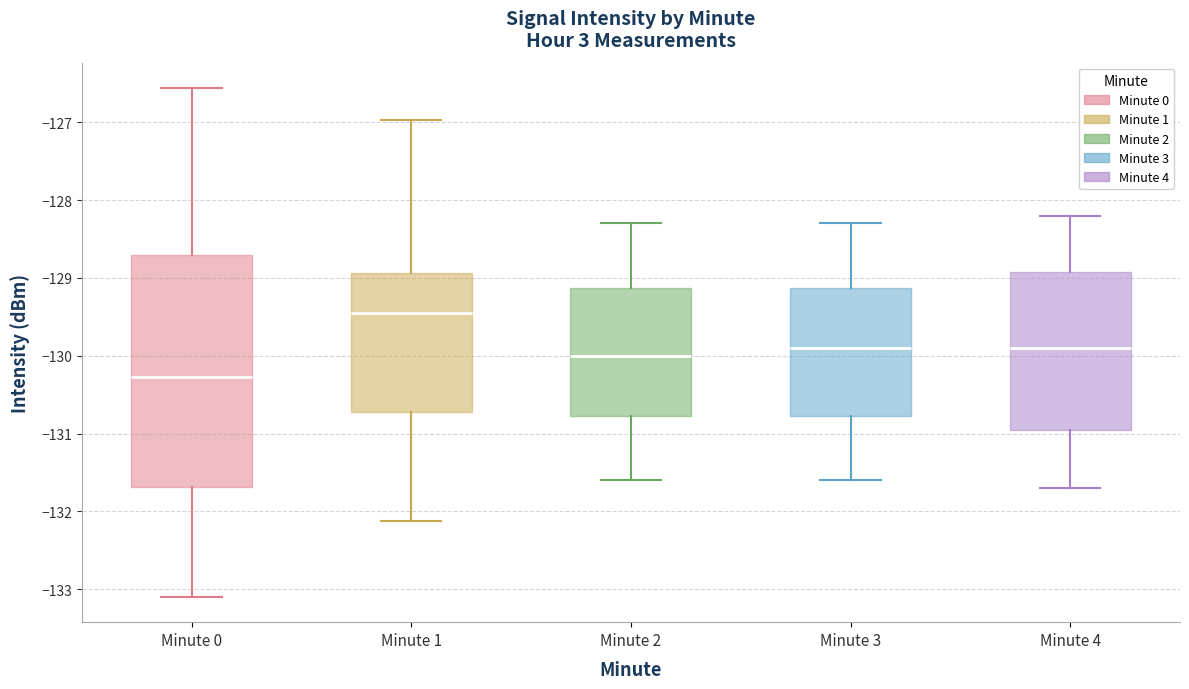

Which box's median line is the highest?

Minute 1